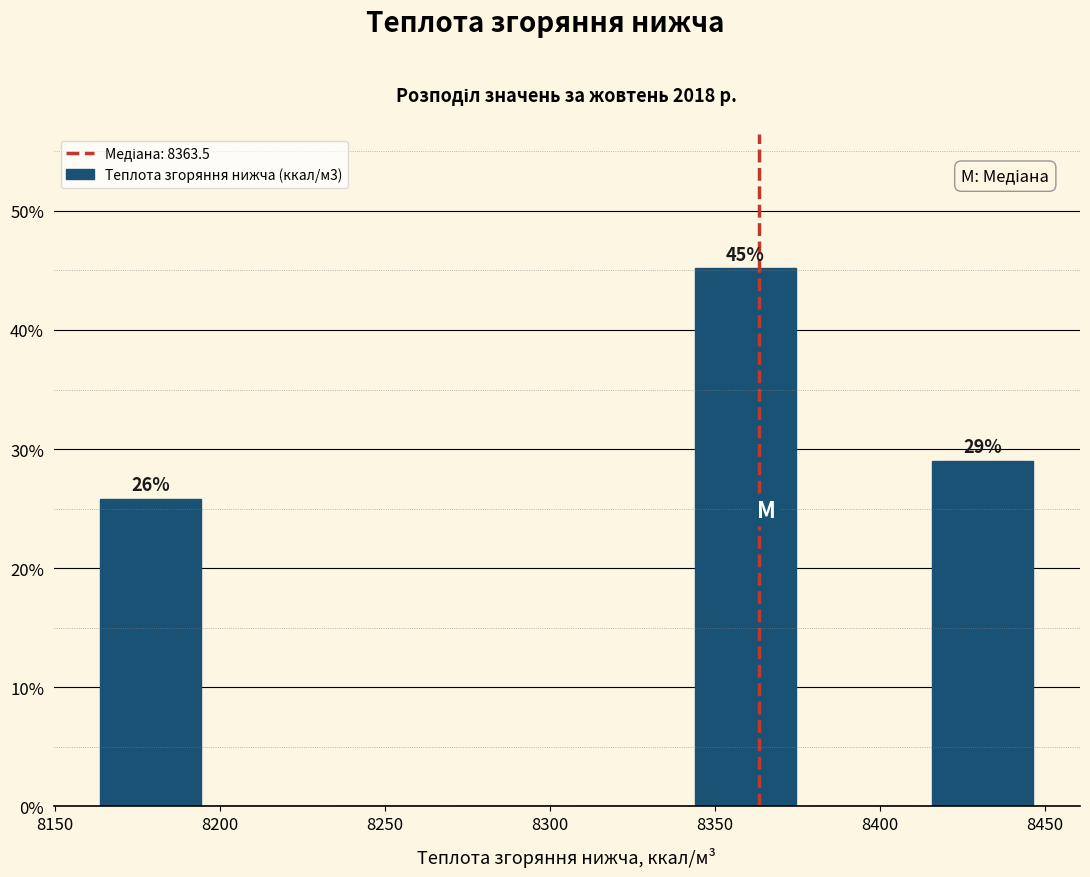

Over which range of the x-axis is the bar tallest?

8340 to 8375